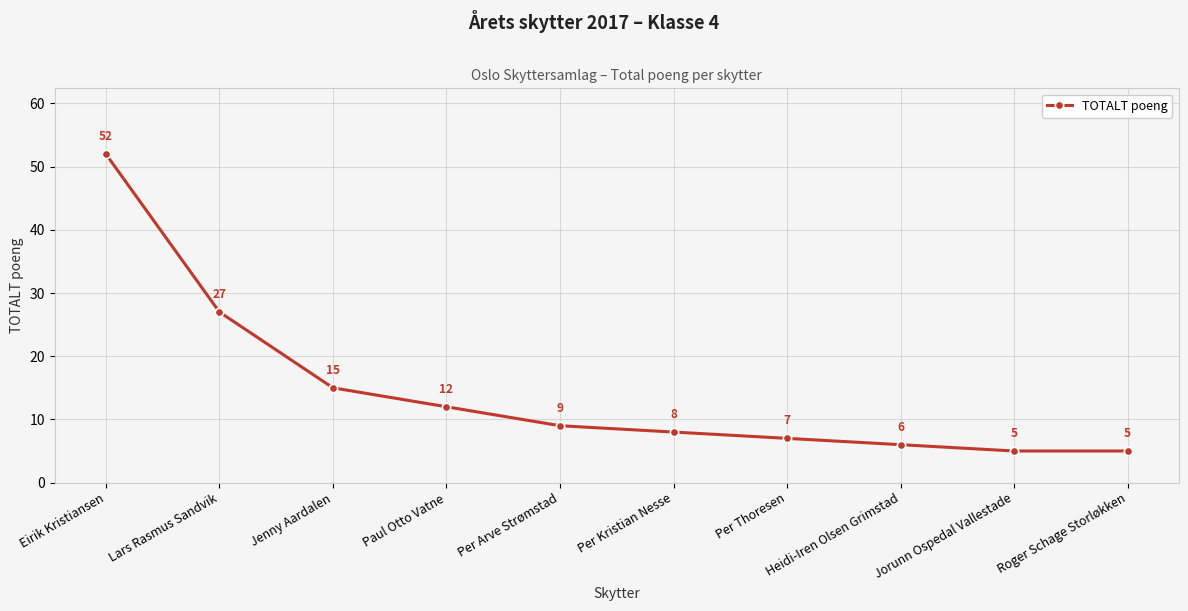

Is this an area chart (filled region under the line)?

No